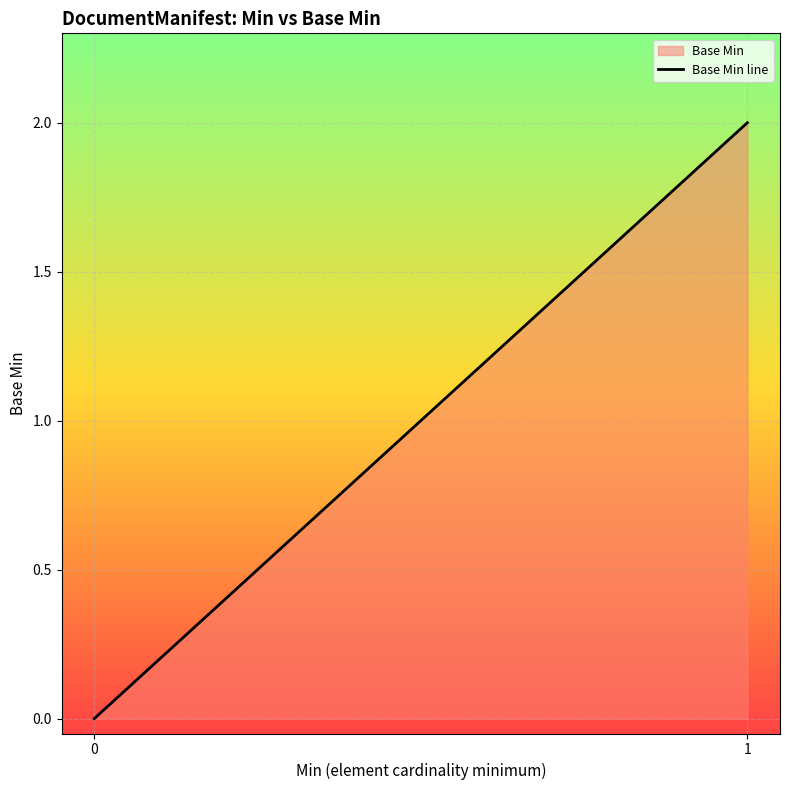

How many values are above zero?

1